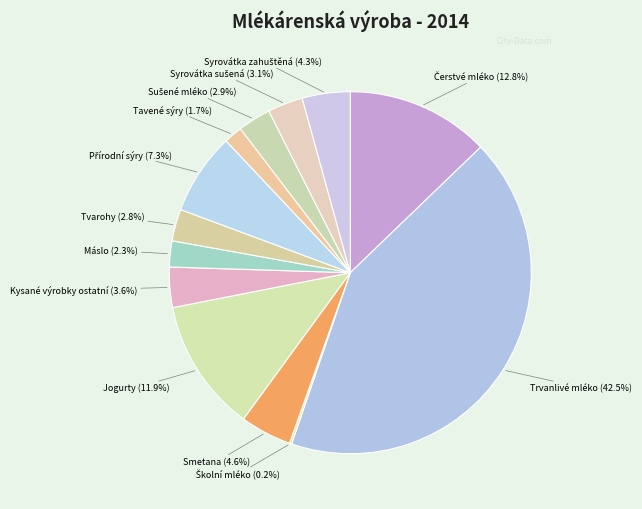

To the nearest percent, what is the difference between the largest and smallest slice percentages?

42%